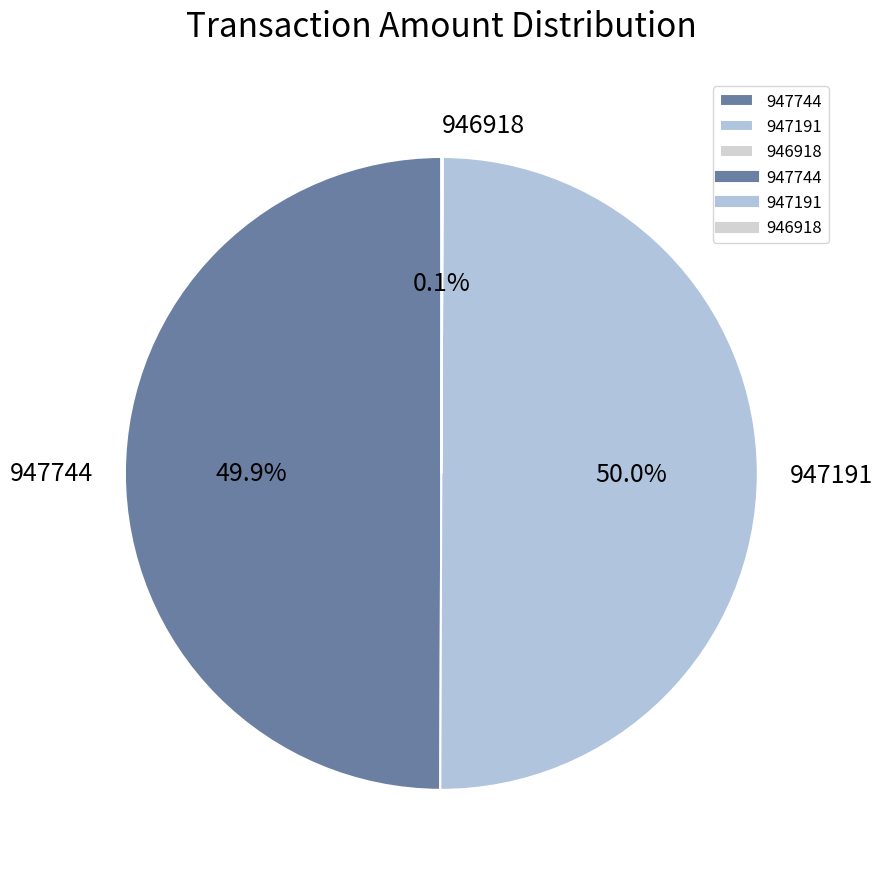

What is the ratio of the value at 947191 to the value at 947744?

1.0